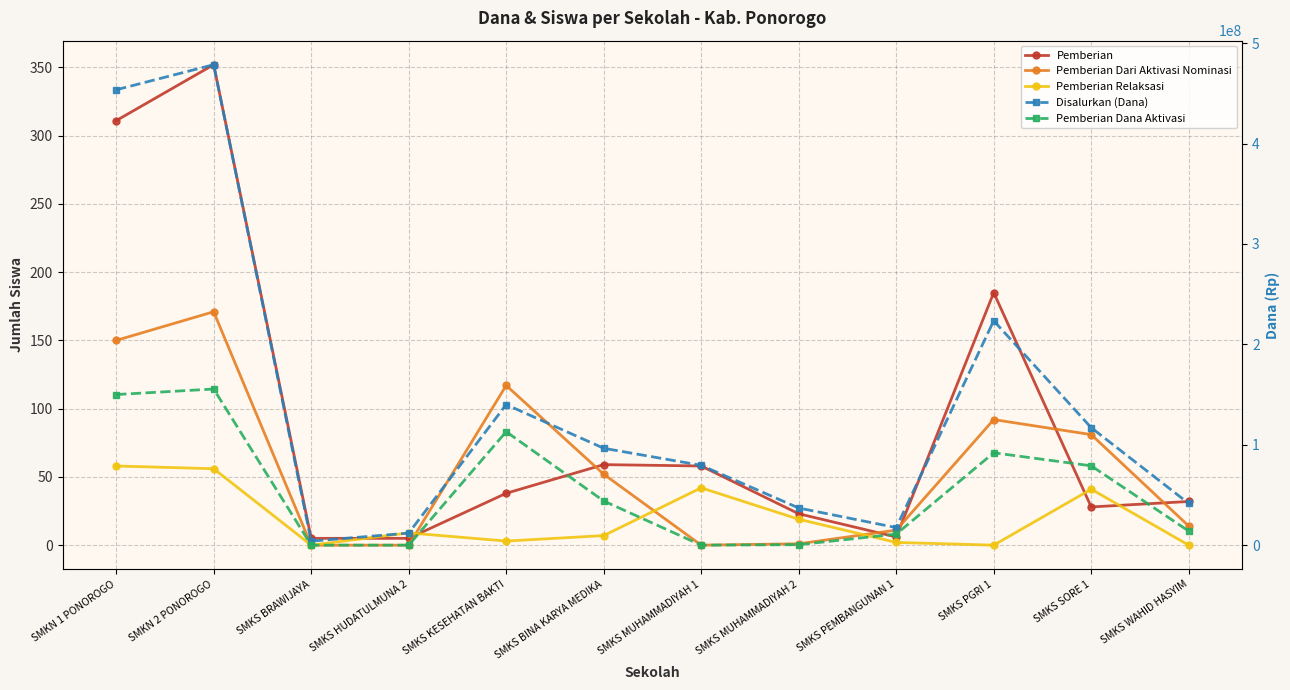

What position from the left is SMKS BINA KARYA MEDIKA?

6